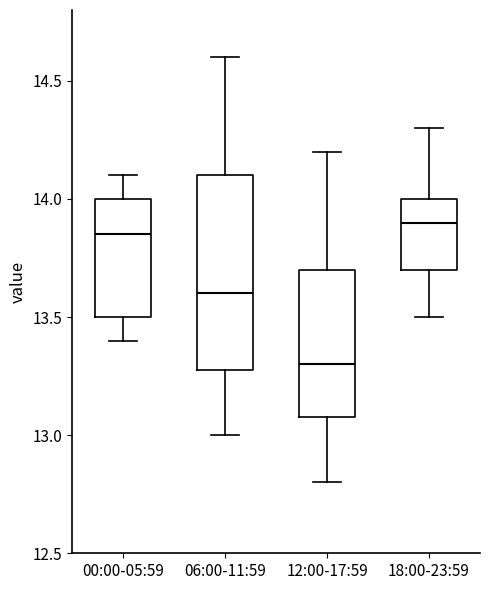

Where is the lower edge of the box for 12:00-17:59 on the y-axis? The values are not printed on the chart, so give them approximately, as read against the axis.

13.10